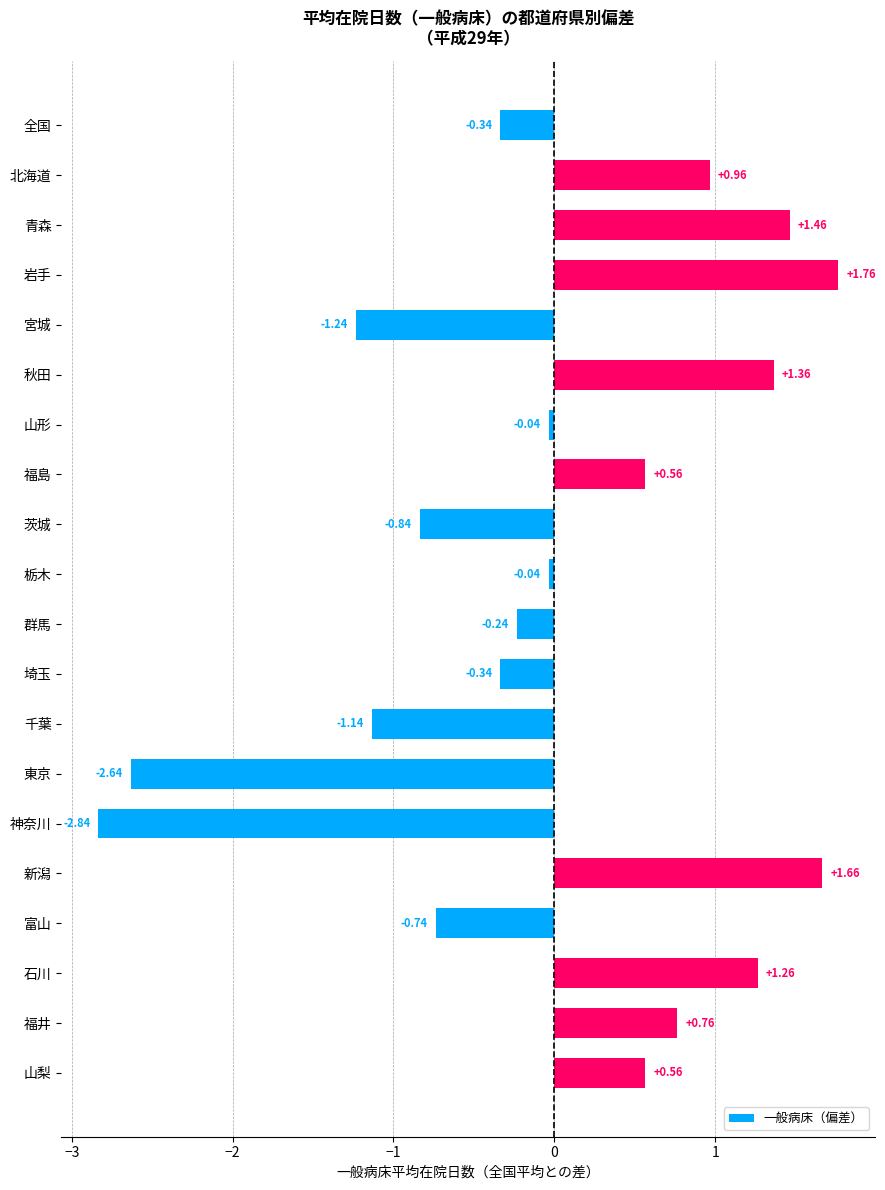

What is the label of the 18th bar from the bottom?

青森